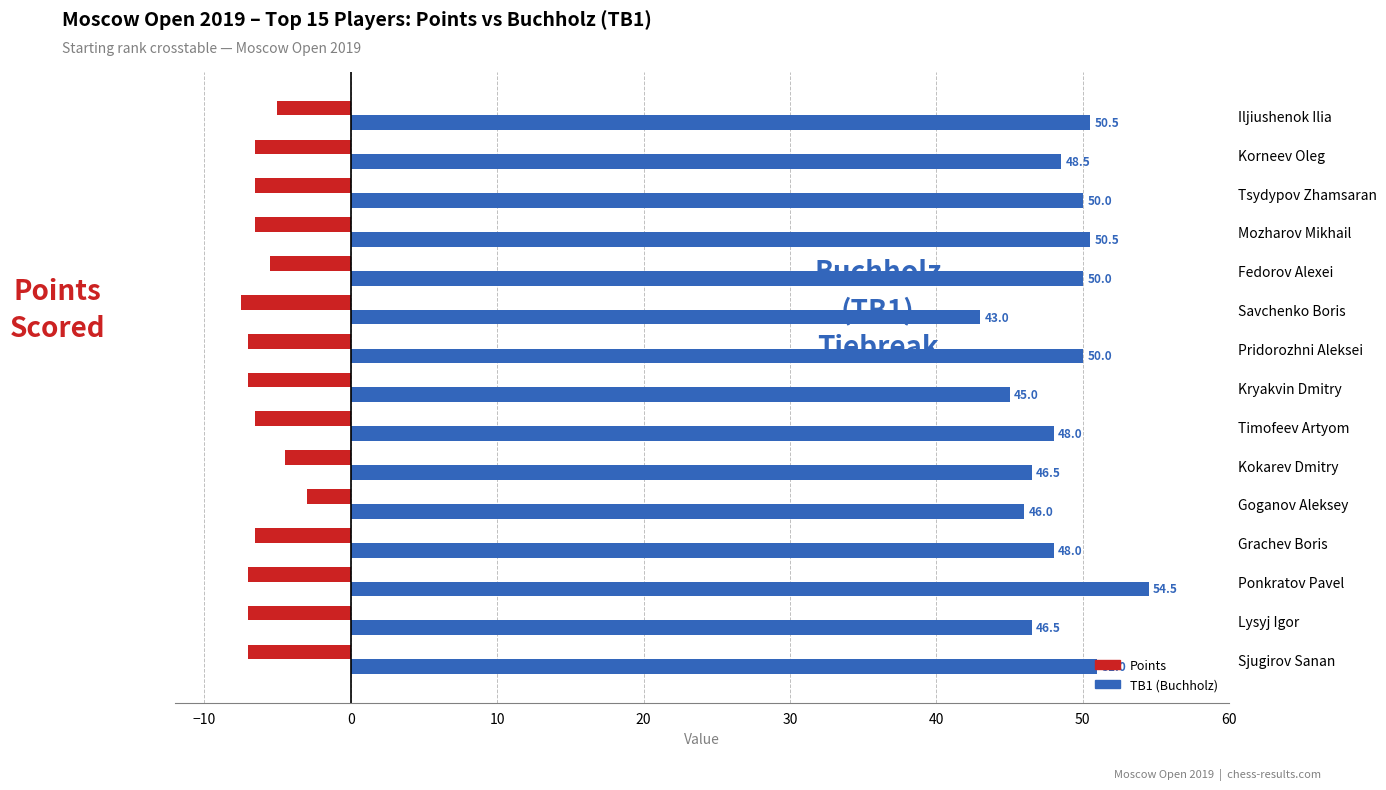

How many values in the TB1 (Buchholz) series are below 48?

5